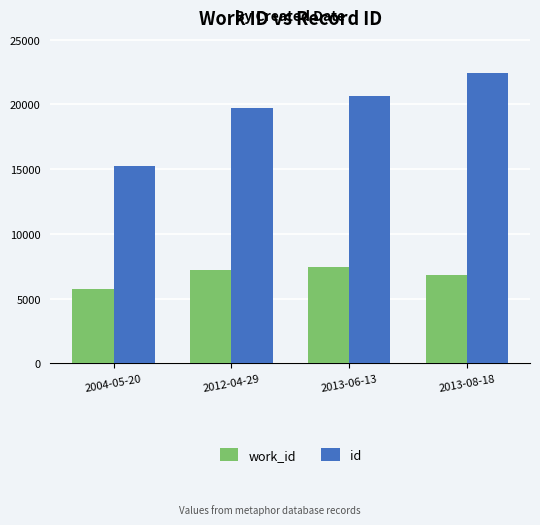

Which label corresponds to the largest value in the chart?

2013-08-18